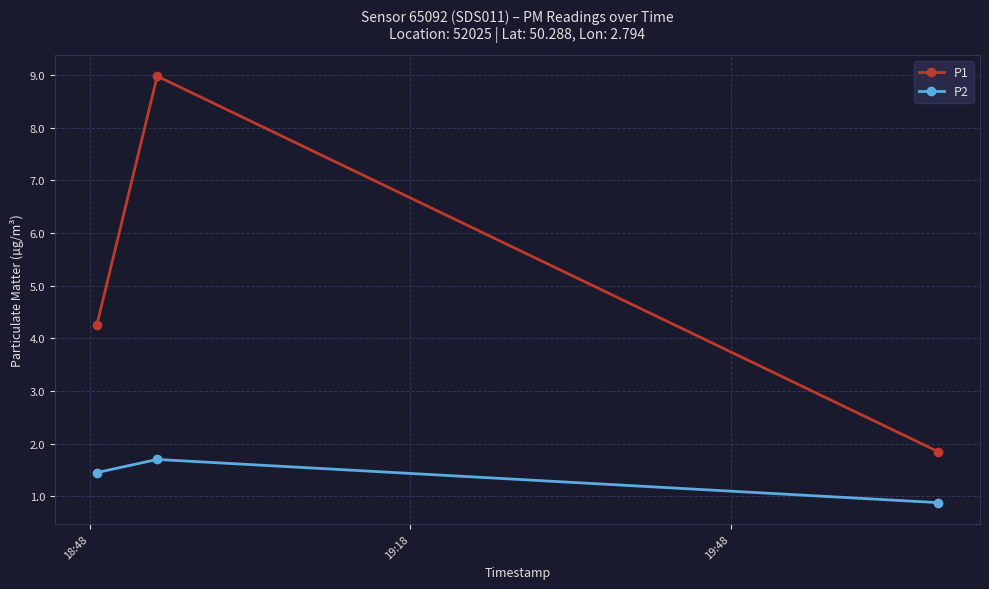

Rank the series by their average value, from lowest to highest.

P2, P1